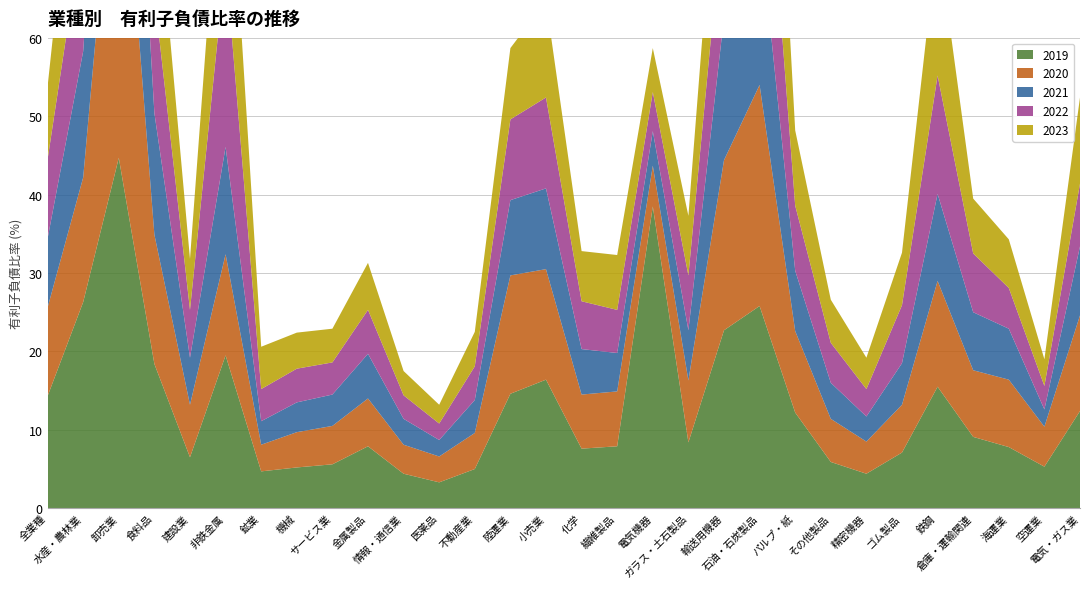

Reading left to right, transcribe all the data shown in this chart.

2019: 14.3	26.3	44.7	18.4	6.5	19.5	4.7	5.2	5.6	7.9	4.4	3.3	5.0	14.6	16.4	7.6	7.9	38.5	8.4	22.7	25.8	12.2	5.9	4.4	7.1	15.5	9.1	7.8	5.3	12.4
2020: 11.3	15.9	48.3	16.5	6.7	12.9	3.4	4.5	4.9	6.1	3.7	3.3	4.6	15.1	14.1	6.9	7.0	5.2	7.9	21.7	28.2	10.4	5.5	4.1	6.1	13.5	8.5	8.6	5.1	12.2
2021: 8.8	16.1	35.3	15.5	6.0	13.7	3.0	3.8	4.0	5.7	3.3	2.1	4.2	9.6	10.3	5.8	4.9	4.4	6.4	18.2	20.7	7.7	4.6	3.2	5.3	11.1	7.4	6.5	2.2	8.8
2022: 10.1	16.2	47.8	15.1	6.1	23.7	4.1	4.3	4.1	5.6	3.0	2.1	4.3	10.3	11.6	6.1	5.5	5.0	7.0	14.9	23.2	8.3	5.1	3.5	7.4	15.1	7.5	5.2	3.0	8.0
2023: 9.3	21.8	34.4	16.7	6.5	23.0	5.4	4.6	4.3	6.0	3.1	2.4	4.4	9.1	12.3	6.4	7.0	5.6	7.6	18.0	32.7	9.6	5.5	4.0	6.7	17.7	7.0	6.2	3.4	11.0